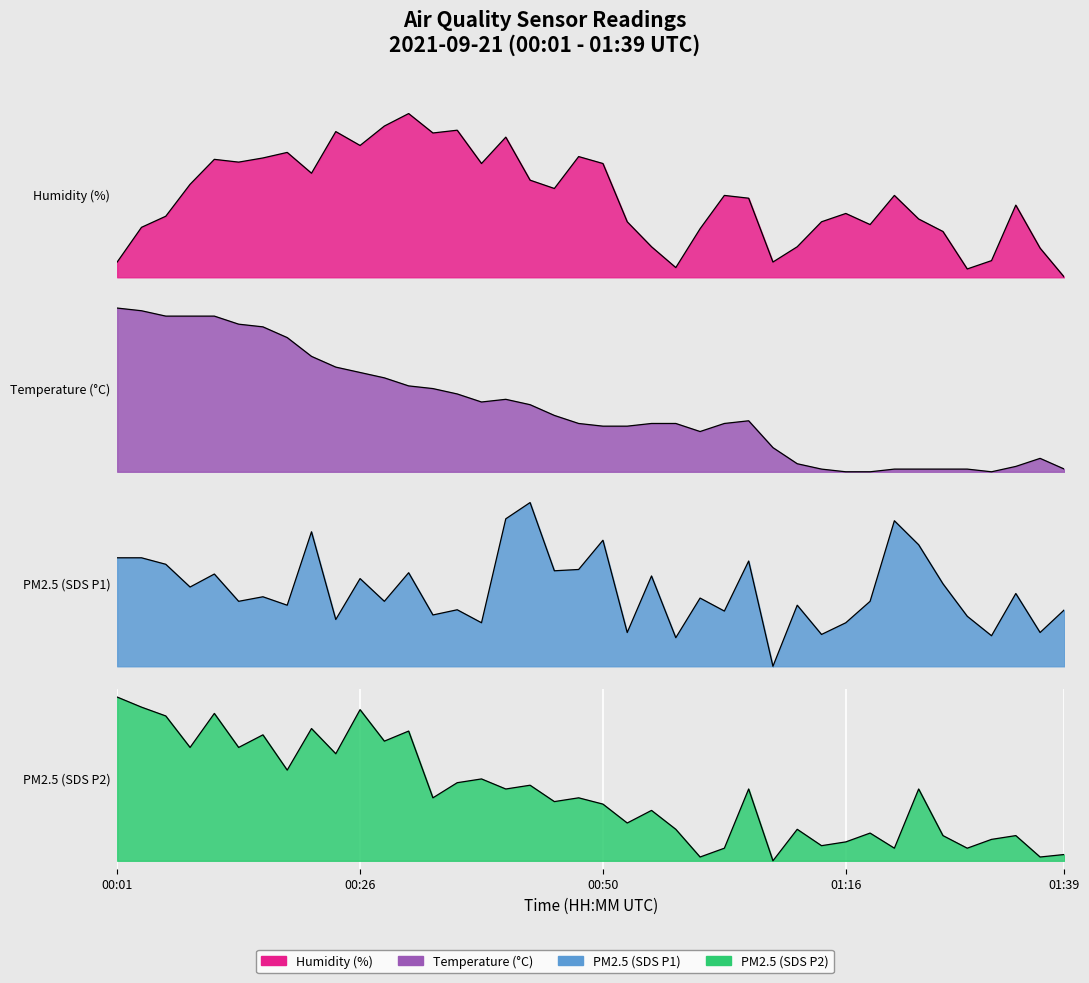

At 00:23, list the series in order from smallest to largest.

SDS_P2, SDS_P1, BME280_temperature, BME280_humidity